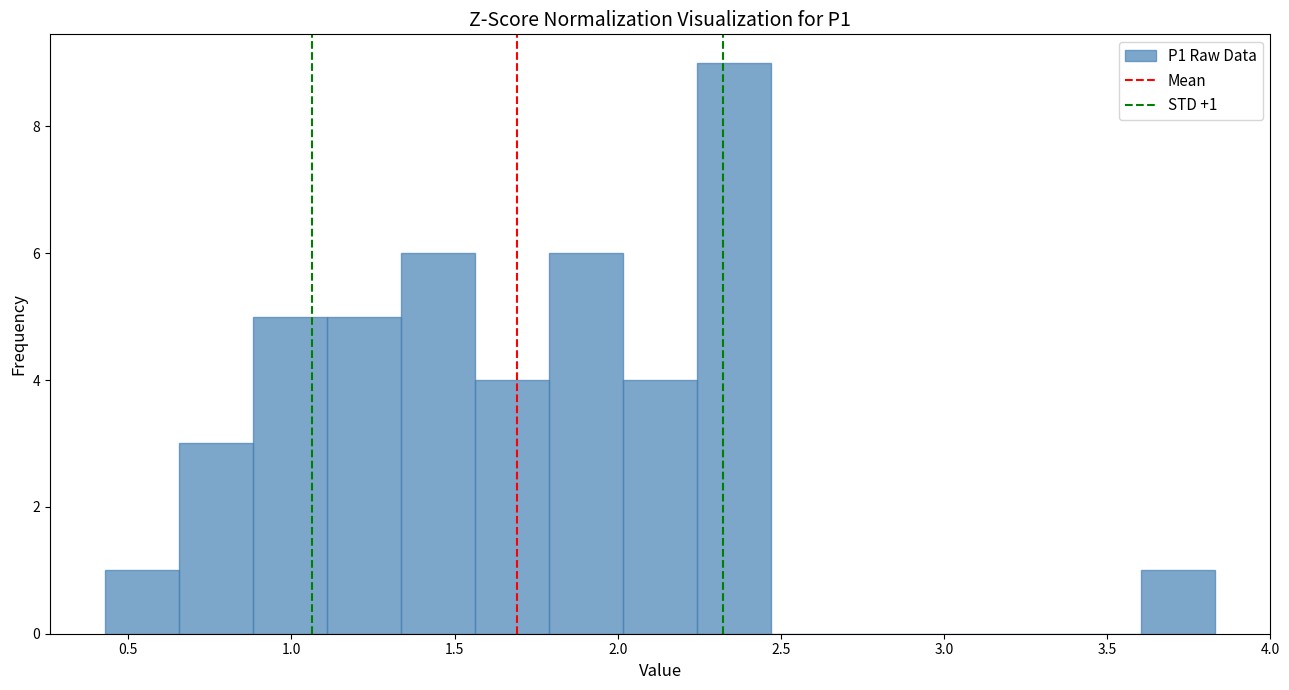

Which range on the x-axis has the tallest bar?

2.25 to 2.45